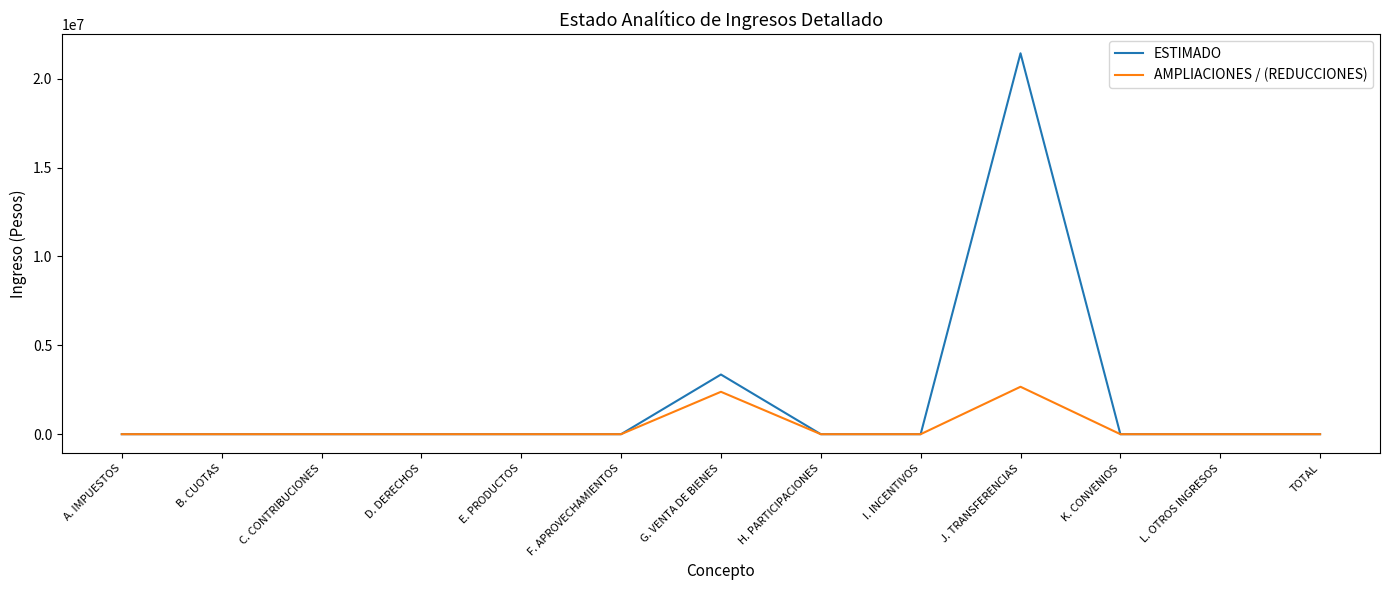

Rank the series by their maximum value, from highest to lowest.

ESTIMADO, AMPLIACIONES / (REDUCCIONES)